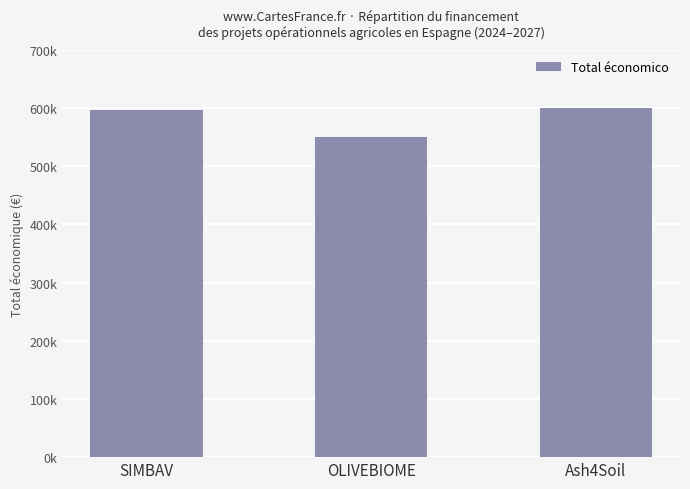

What is the difference between the second highest and minimum values?

47540